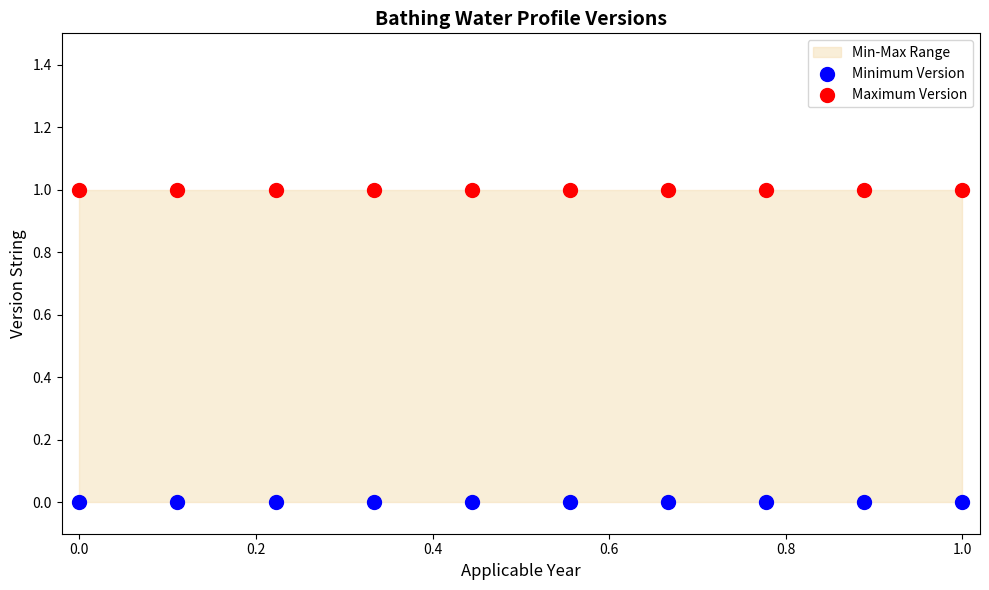

Which series reaches the maximum Y coordinate?

Maximum Version